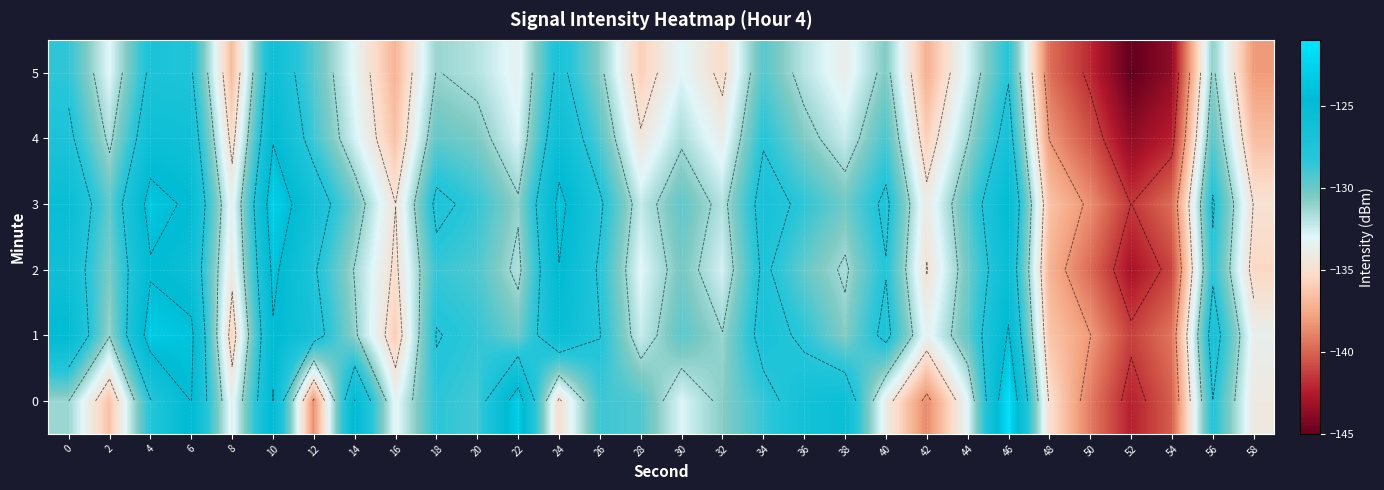

Is it true that 5 equals -53.6 at 14?

False